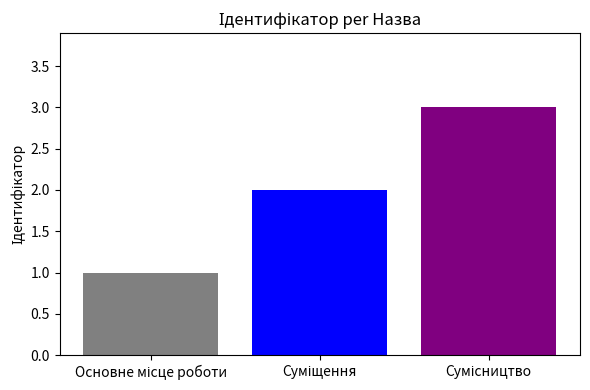

What is the greatest value displayed?

3